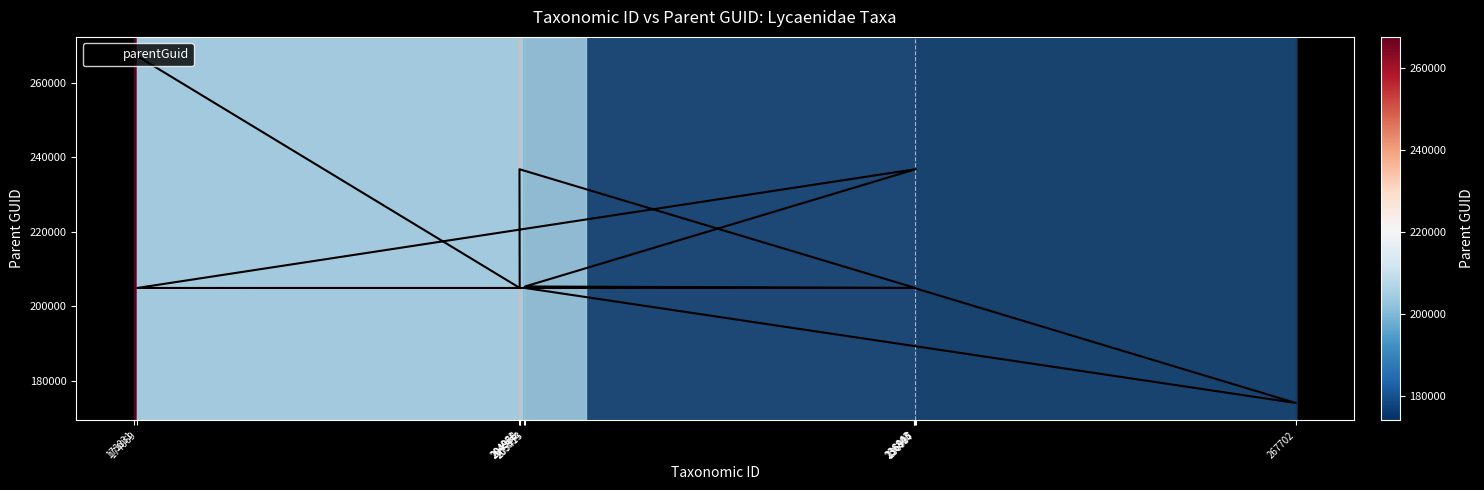

The value at 205354 is 204978. True or false?

True